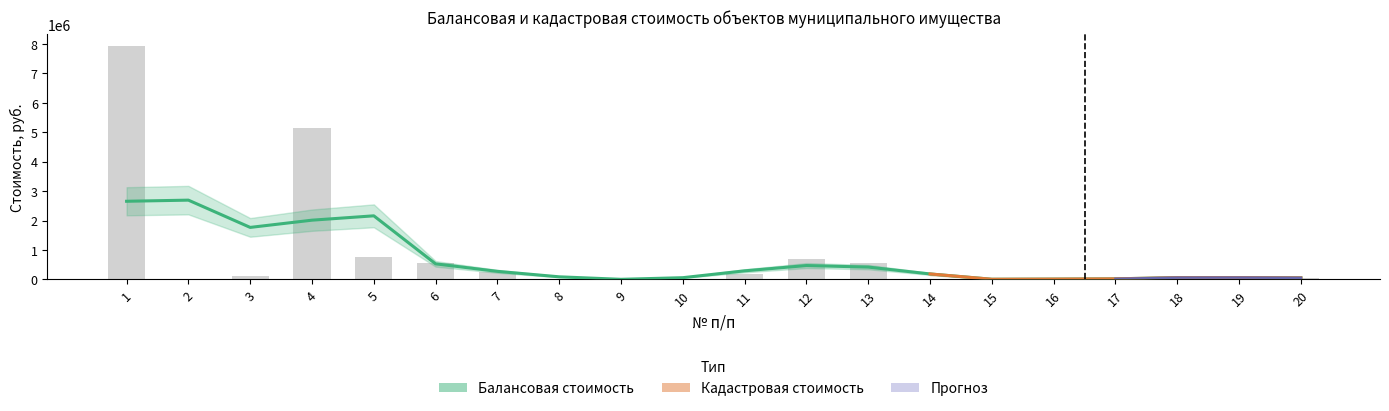

What value does the data have at 13?

541814.5